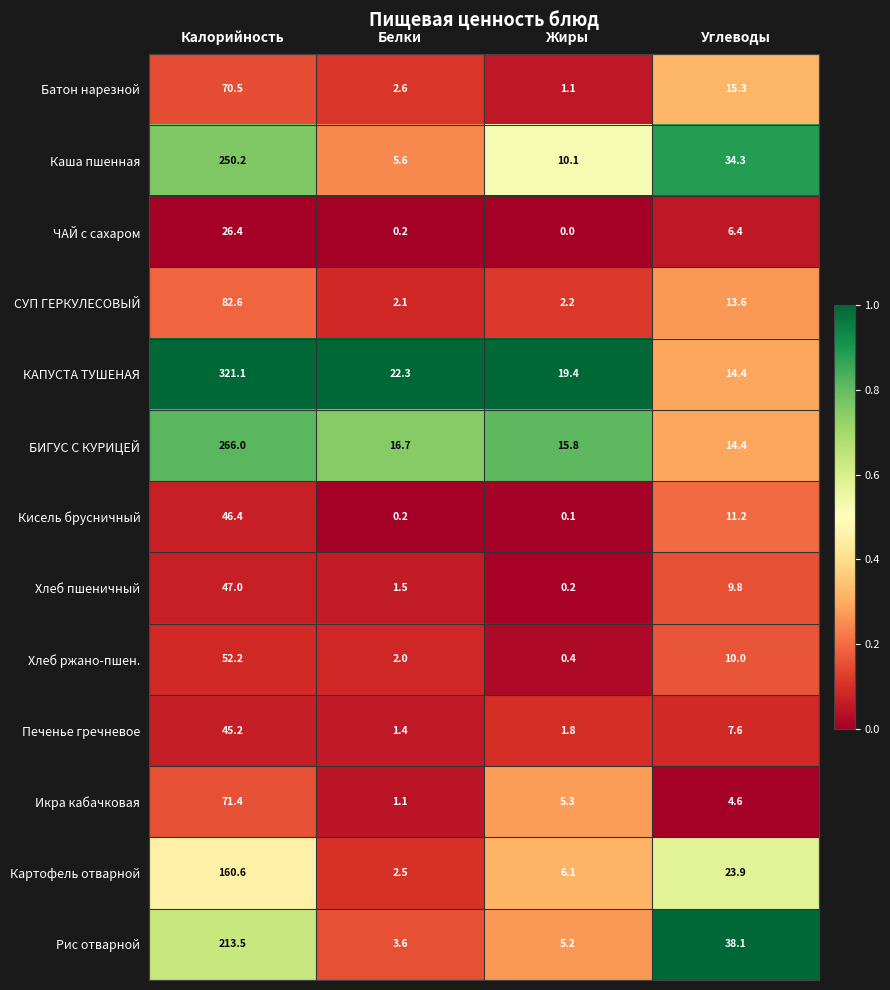

What is the difference between the second highest and minimum values in the Хлеб пшеничный series?

9.6